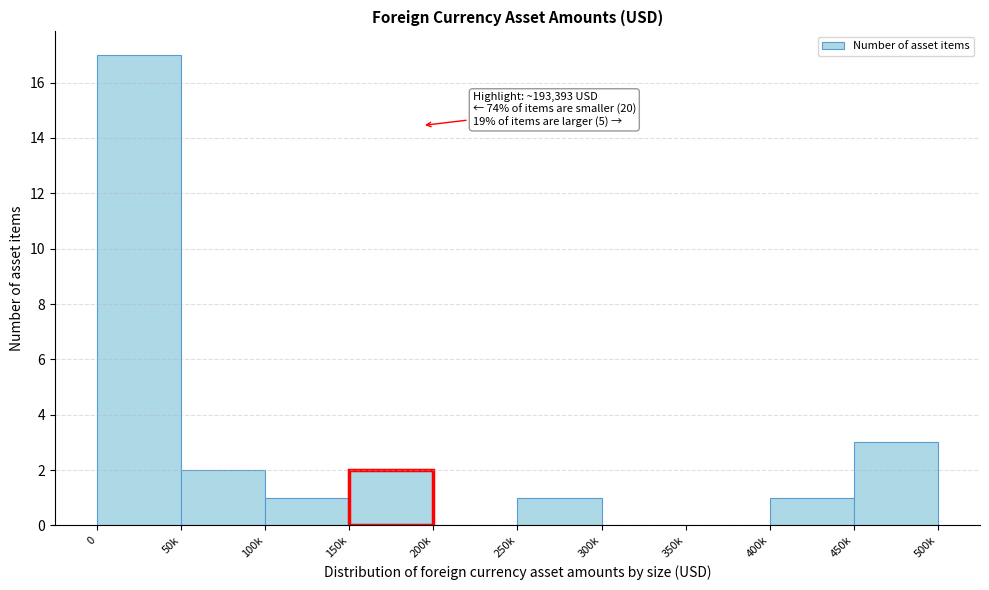

Reading left to right, extract all data points from this chart.

0=17	50k=2	100k=1	150k=2	200k=0	250k=1	300k=0	350k=0	400k=1	450k=3